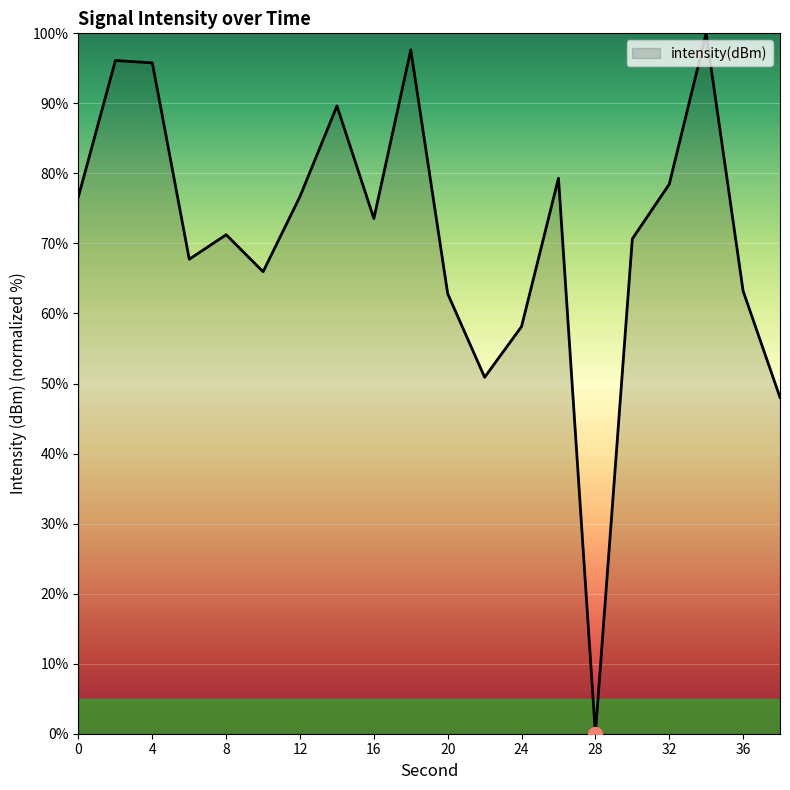

What is the difference between the maximum and minimum values?

100.0